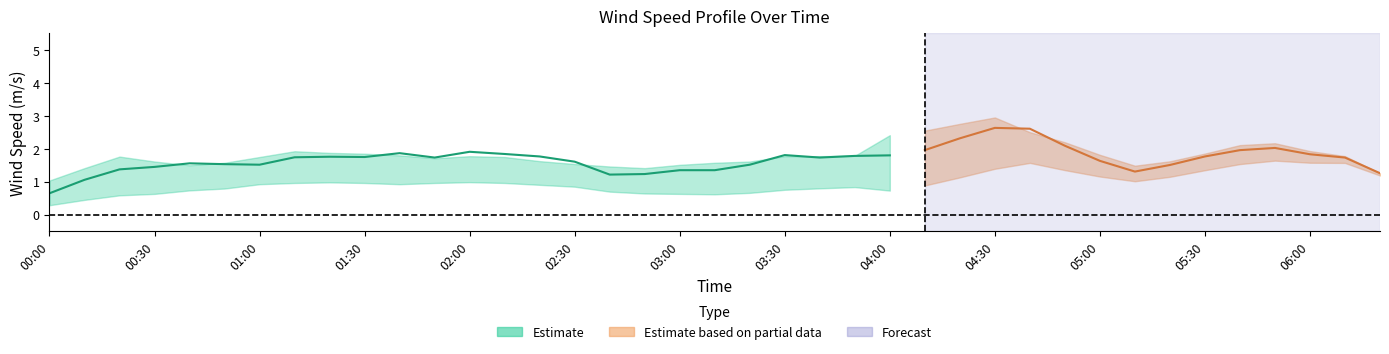

At which label does col_2 reach its peak?

04:30